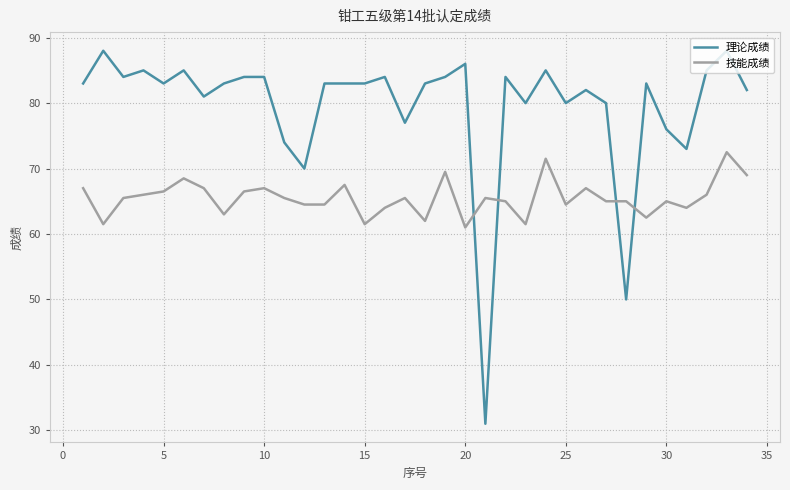

What is the difference between the maximum and minimum values in the 理论成绩 series?

57.0